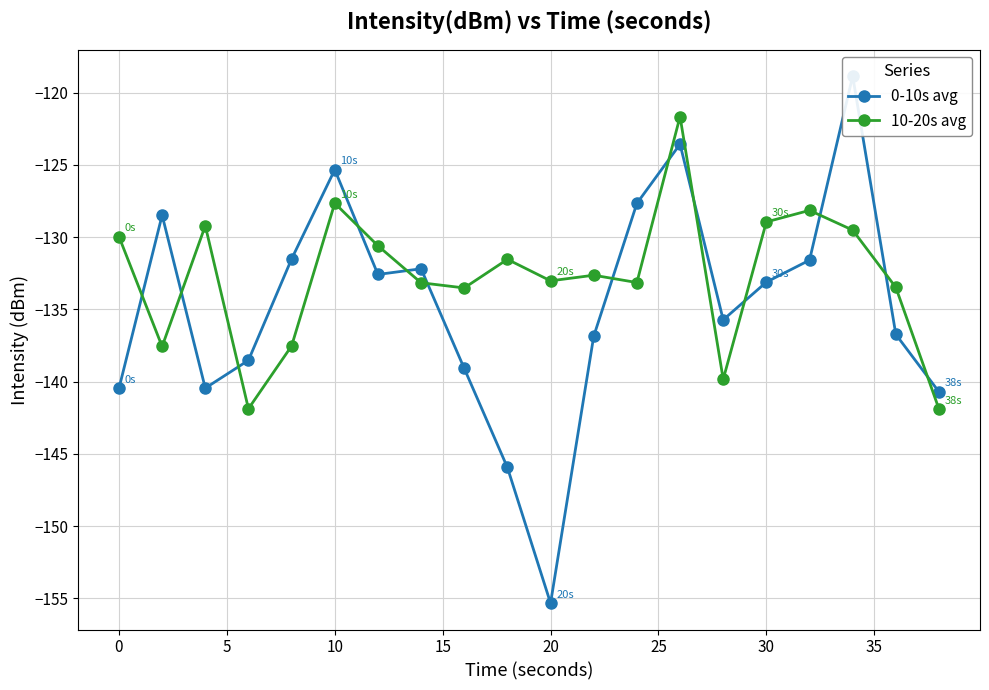

What is the minimum value for 10-20s avg?

-141.9